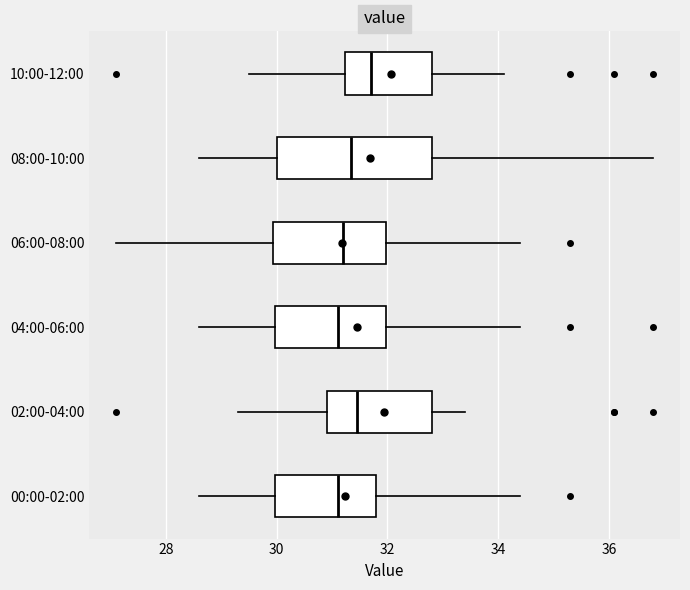

Comparing the boxes themselves (not the whiskers), which one is the widest?

08:00-10:00